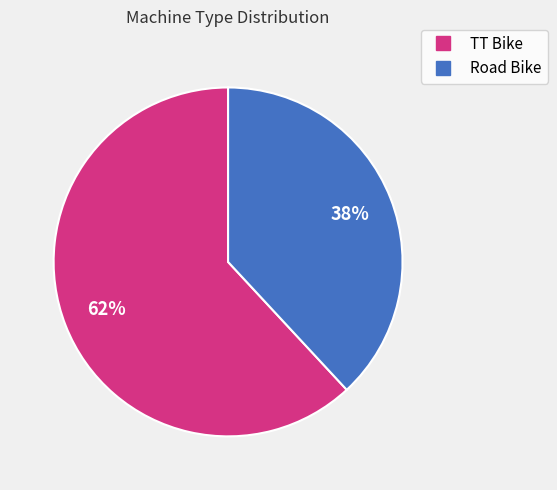

Is Road Bike the majority of the pie?

No